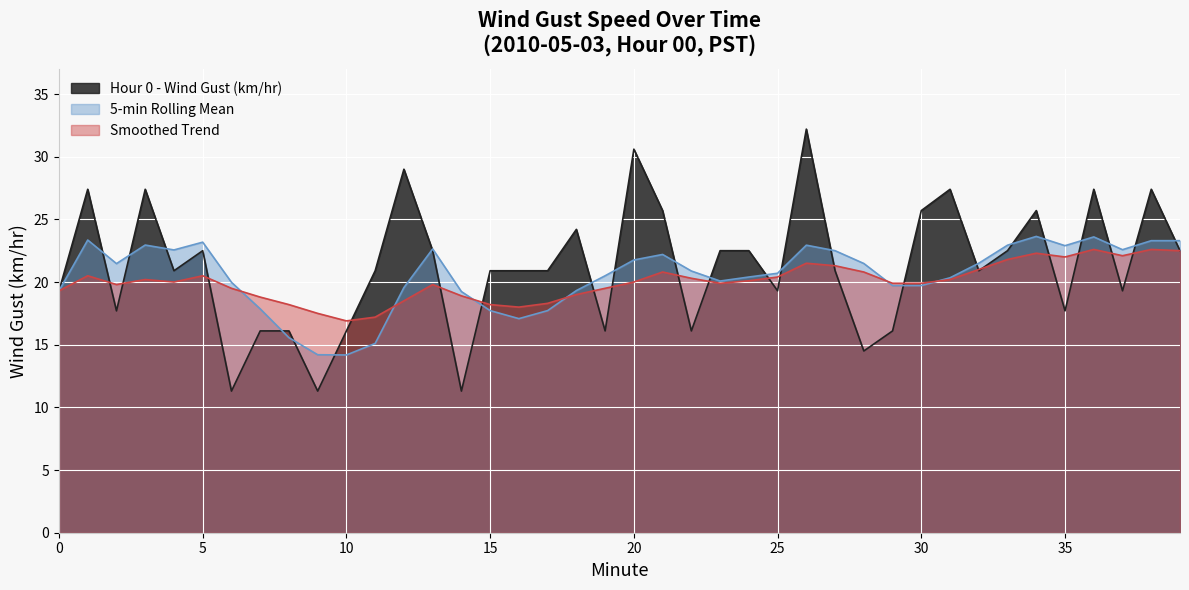

Where is the first local minimum for Smoothed Trend?

2